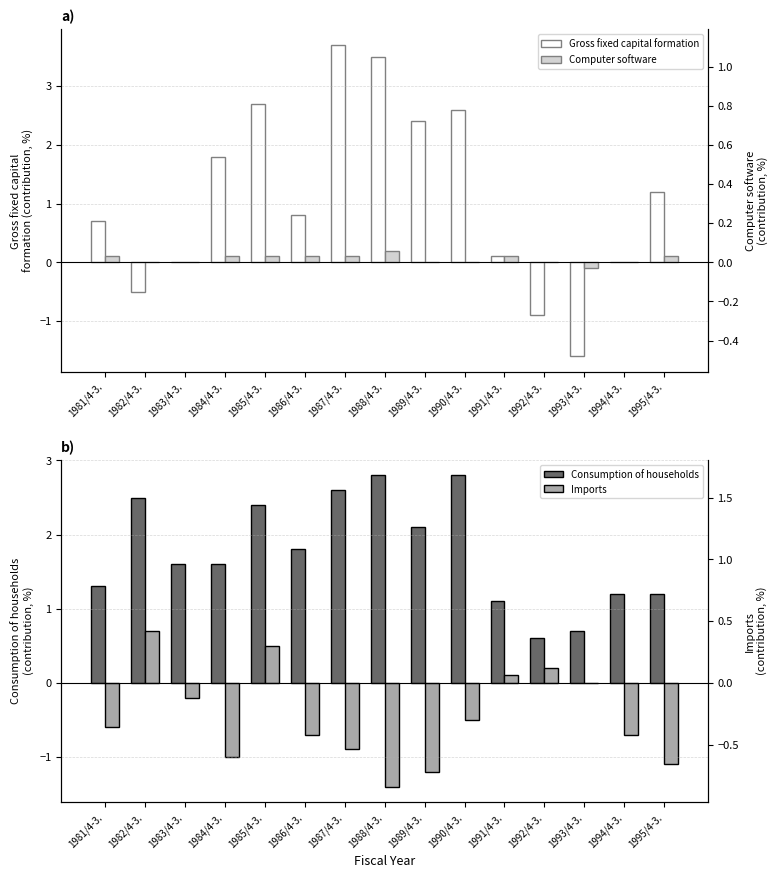

Reading left to right, extract all data points from this chart.

Gross fixed capital formation: 1981/4-3.=0.7	1982/4-3.=-0.5	1983/4-3.=0.0	1984/4-3.=1.8	1985/4-3.=2.7	1986/4-3.=0.8	1987/4-3.=3.7	1988/4-3.=3.5	1989/4-3.=2.4	1990/4-3.=2.6	1991/4-3.=0.1	1992/4-3.=-0.9	1993/4-3.=-1.6	1994/4-3.=0.0	1995/4-3.=1.2
Computer software: 1981/4-3.=0.1	1982/4-3.=0.0	1983/4-3.=0.0	1984/4-3.=0.1	1985/4-3.=0.1	1986/4-3.=0.1	1987/4-3.=0.1	1988/4-3.=0.2	1989/4-3.=0.0	1990/4-3.=0.0	1991/4-3.=0.1	1992/4-3.=0.0	1993/4-3.=-0.1	1994/4-3.=0.0	1995/4-3.=0.1
Consumption of households: 1981/4-3.=1.3	1982/4-3.=2.5	1983/4-3.=1.6	1984/4-3.=1.6	1985/4-3.=2.4	1986/4-3.=1.8	1987/4-3.=2.6	1988/4-3.=2.8	1989/4-3.=2.1	1990/4-3.=2.8	1991/4-3.=1.1	1992/4-3.=0.6	1993/4-3.=0.7	1994/4-3.=1.2	1995/4-3.=1.2
Imports: 1981/4-3.=-0.6	1982/4-3.=0.7	1983/4-3.=-0.2	1984/4-3.=-1.0	1985/4-3.=0.5	1986/4-3.=-0.7	1987/4-3.=-0.9	1988/4-3.=-1.4	1989/4-3.=-1.2	1990/4-3.=-0.5	1991/4-3.=0.1	1992/4-3.=0.2	1993/4-3.=0.0	1994/4-3.=-0.7	1995/4-3.=-1.1